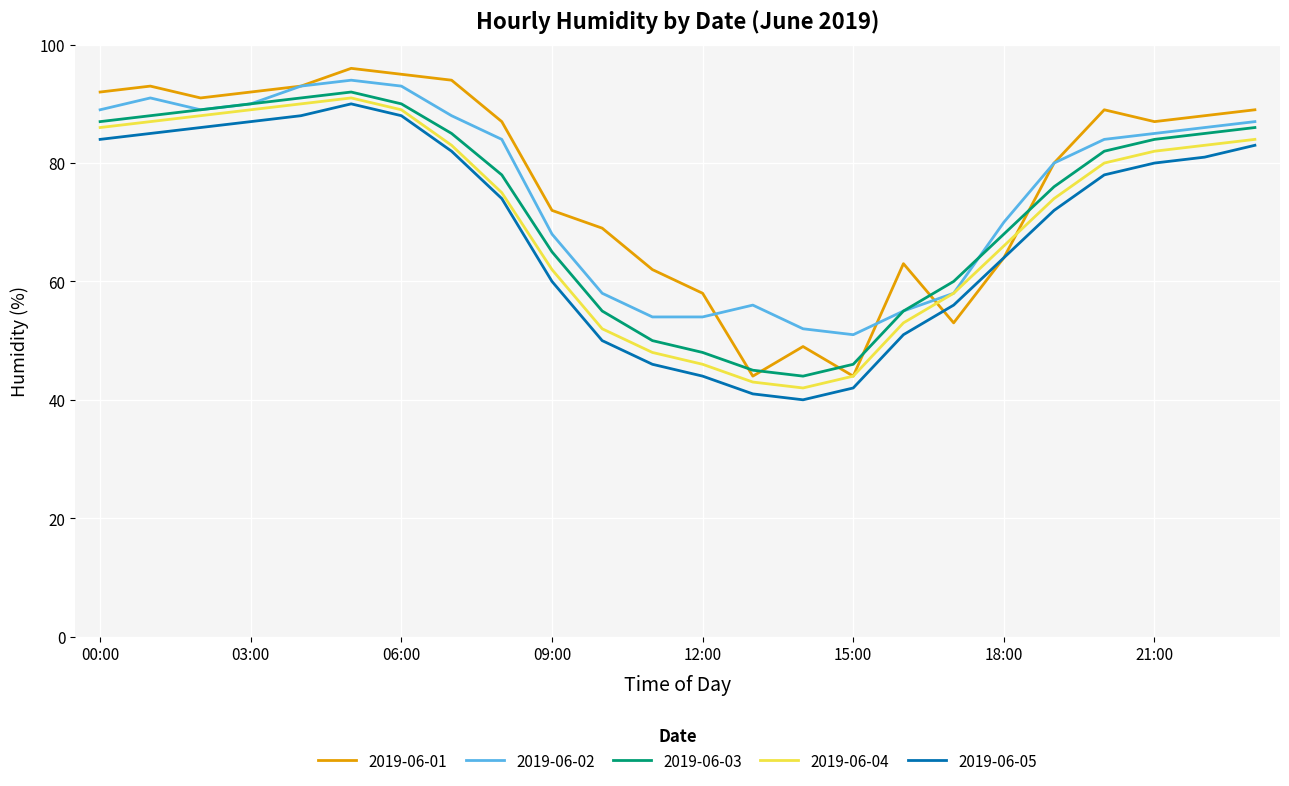

Which series has the largest range (max minus min)?

2019-06-01